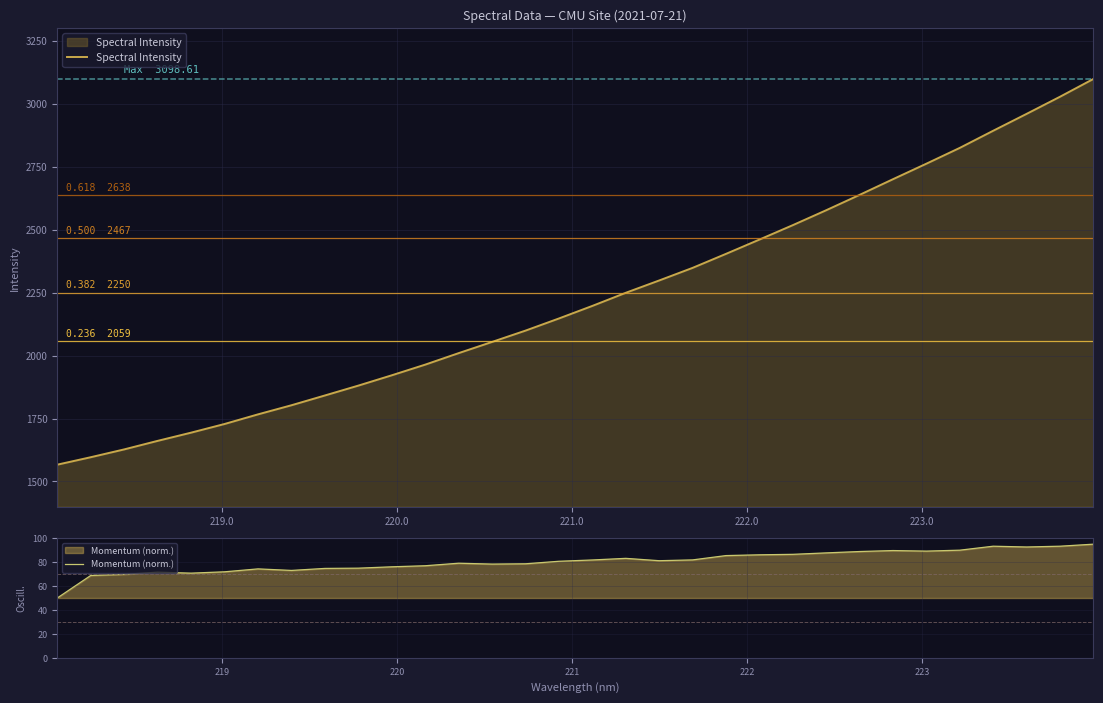

What is the minimum value for Spectral Intensity?

1566.7